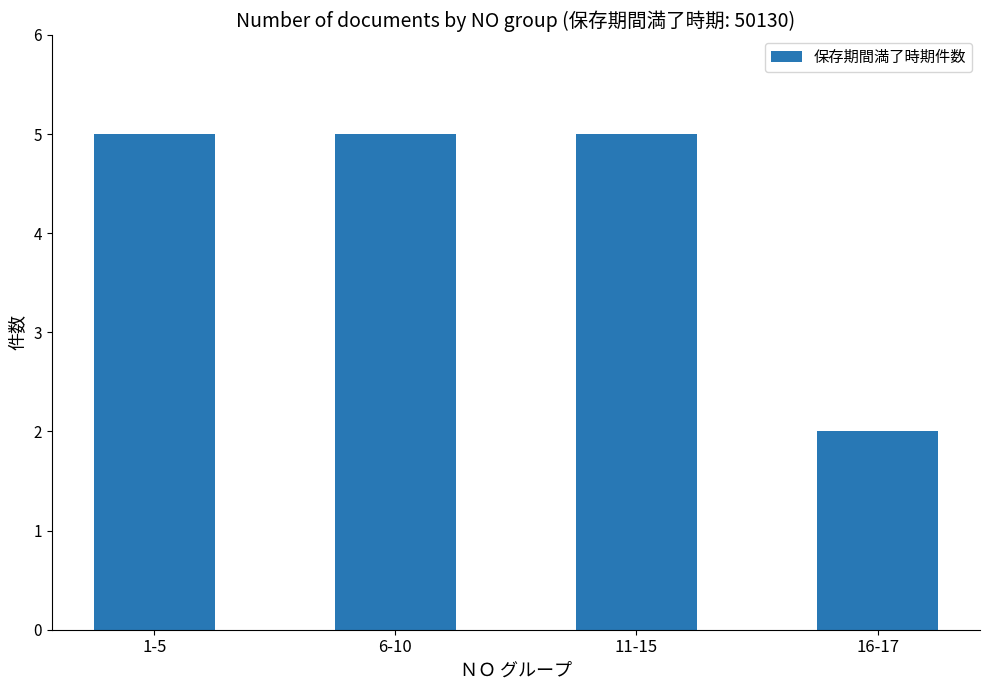

The chart shows a value of 2 at 16-17. True or false?

True